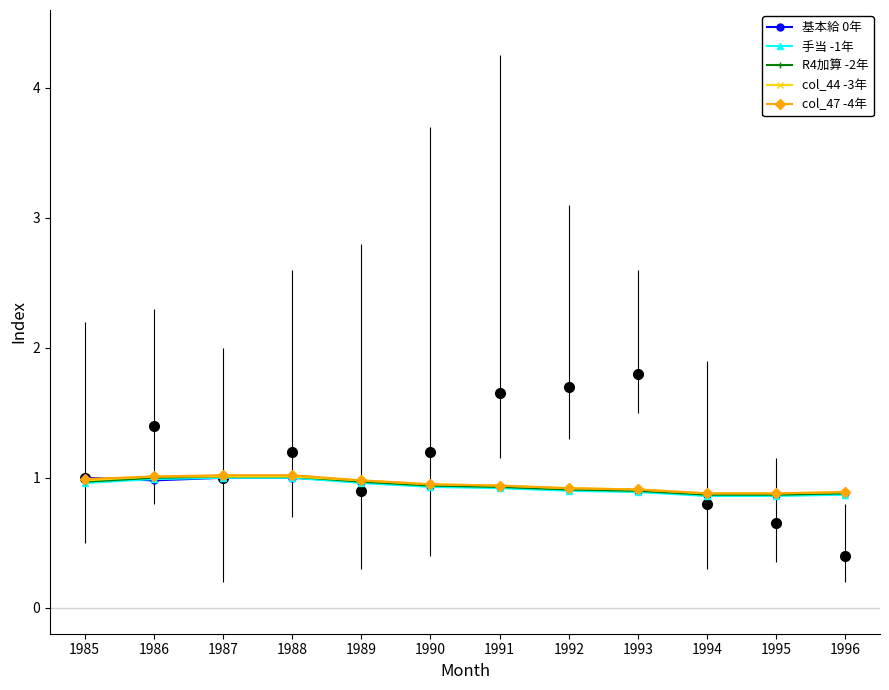

What is the total value across all series at 1985?

4.9